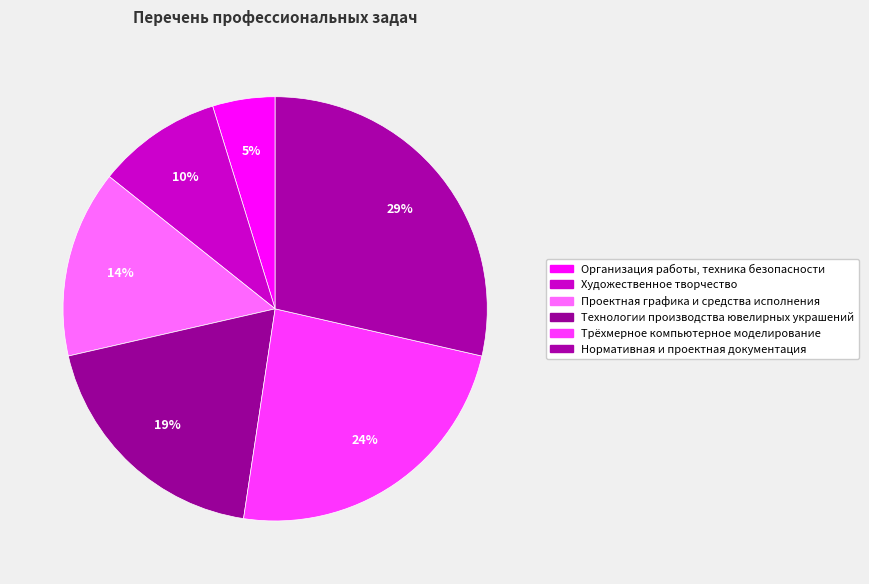

Which category has the biggest portion of the pie?

Нормативная и проектная документация